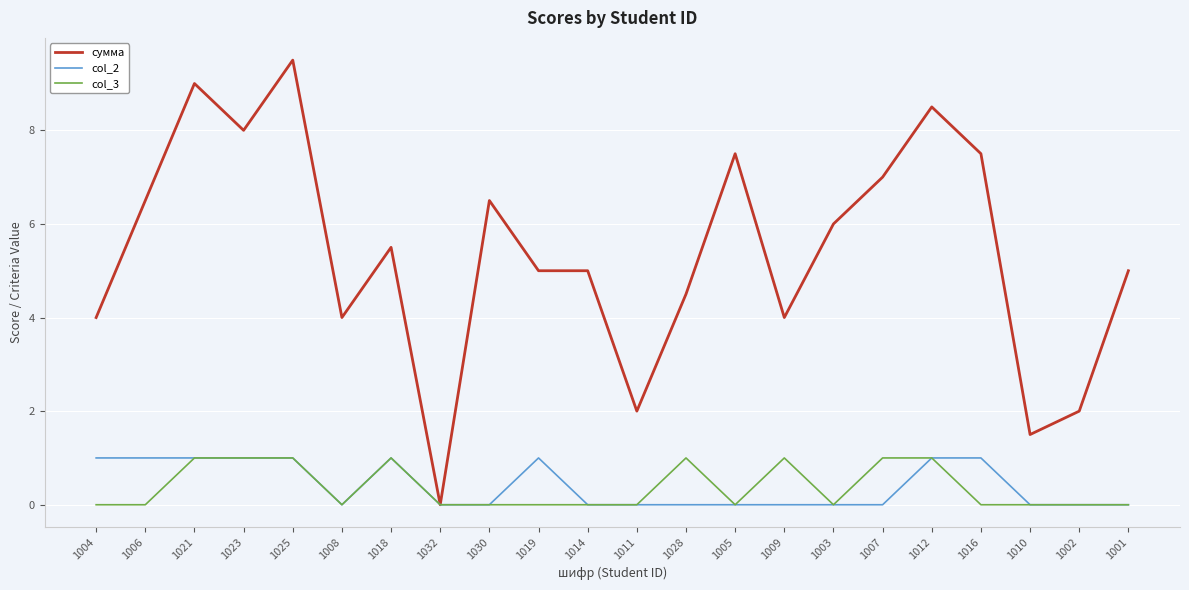

What is the difference between the maximum and minimum values in the col_2 series?

1.0